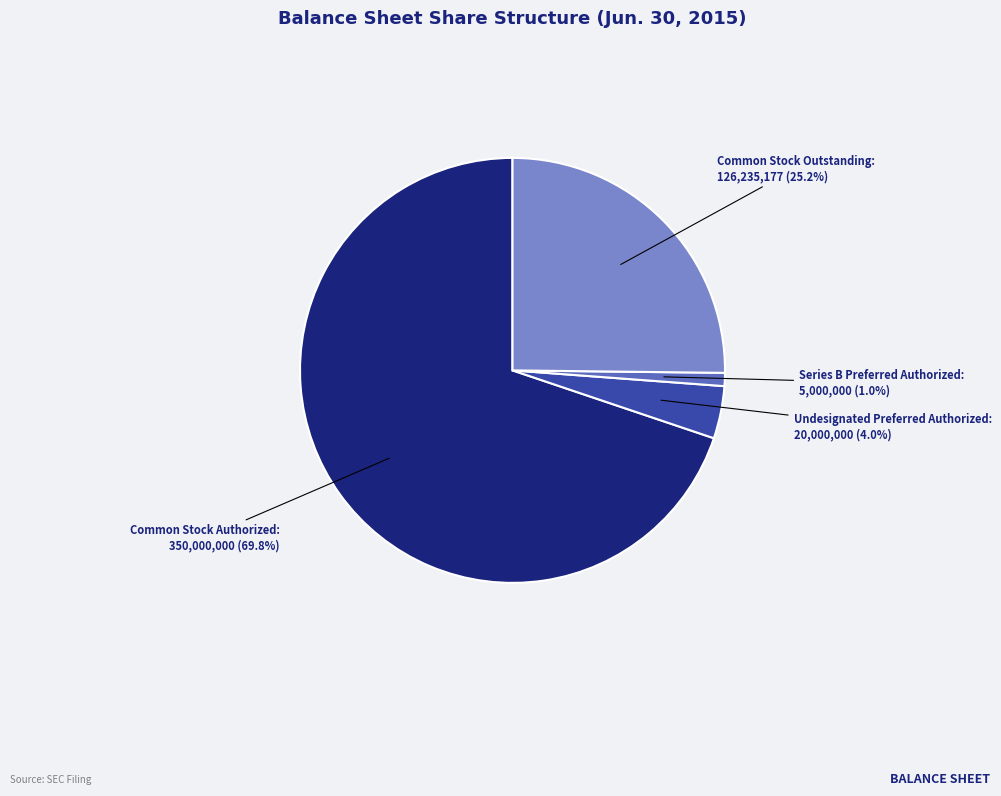

Which has a higher value, Series B Preferred Authorized or Common Stock Outstanding?

Common Stock Outstanding